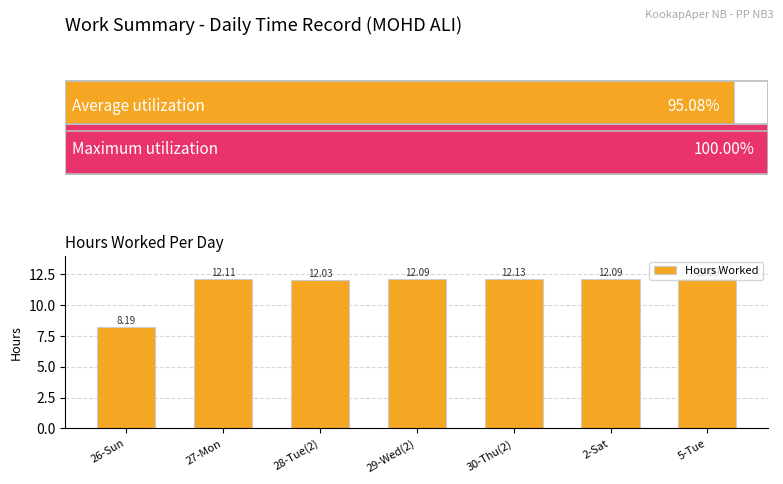

Reading left to right, transcribe all the data shown in this chart.

8.2	12.1	12.0	12.1	12.1	12.1	12.1